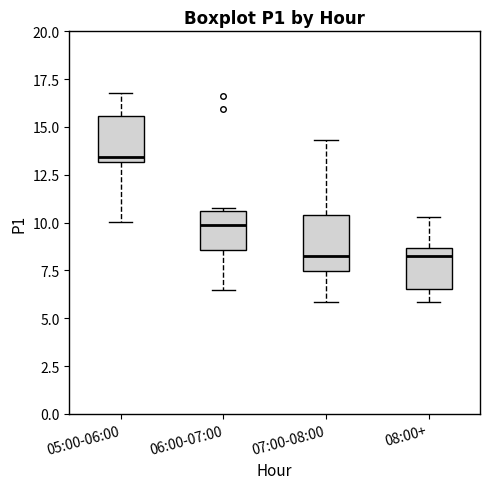

Reading left to right, transcribe this box plot: for each box, give where its median line is, the range the box spans, and where its two whiskers end, as read against the y-axis. The values are not printed on the chart, so give them approximately, as read against the axis.

05:00-06:00: median 13.5, box 13.0 to 15.5, whiskers 10.0 to 17.0
06:00-07:00: median 10.0, box 8.5 to 10.5, whiskers 6.5 to 11.0
07:00-08:00: median 8.5, box 7.5 to 10.5, whiskers 6.0 to 14.5
08:00+: median 8.5 (just below the box's upper edge), box 6.5 to 8.5, whiskers 6.0 to 10.5